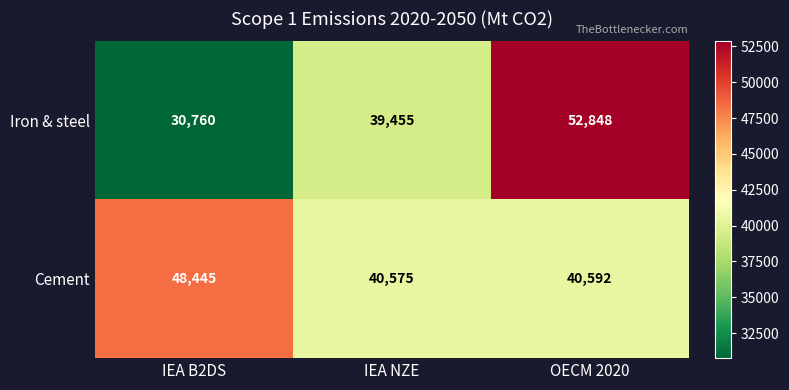

Rank the series by their average value, from highest to lowest.

Cement, Iron & steel